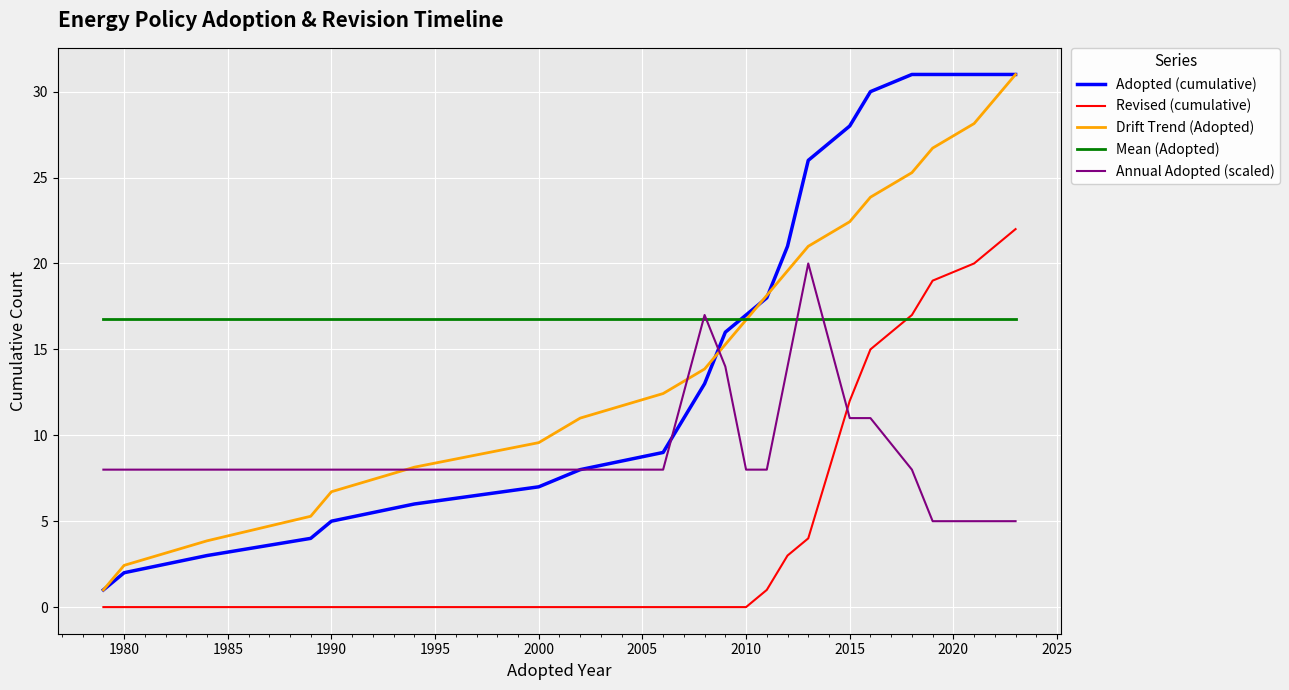

What are all the series names shown in the legend?

Adopted (cumulative), Revised (cumulative), Drift Trend (Adopted), Mean (Adopted), Annual Adopted (scaled)